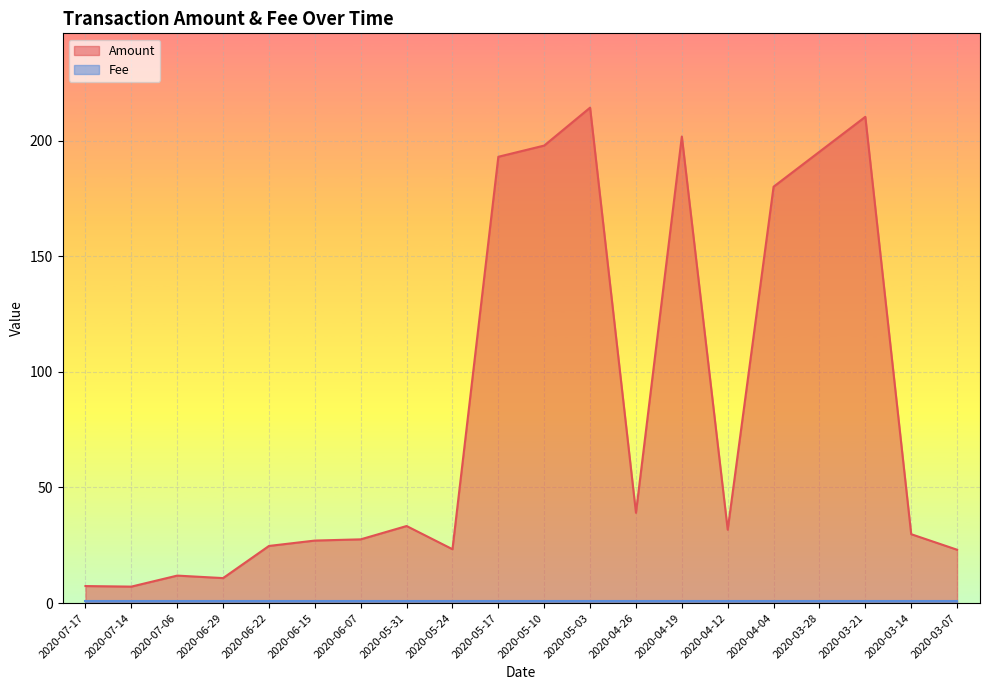

The chart shows a value of 13.7 at 2020-06-22. True or false?

False